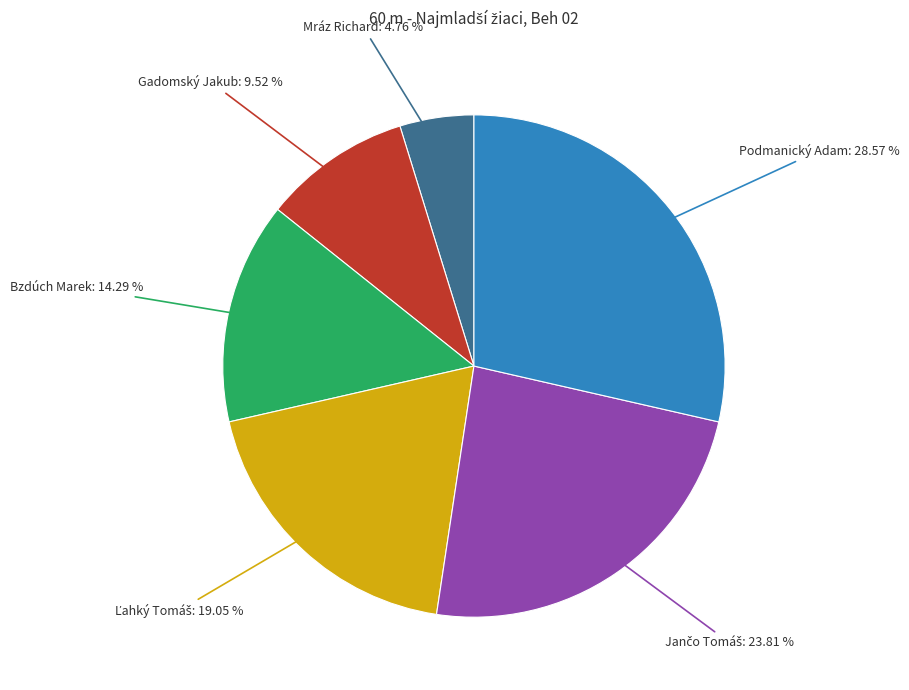

Count the number of slices in the pie.

6